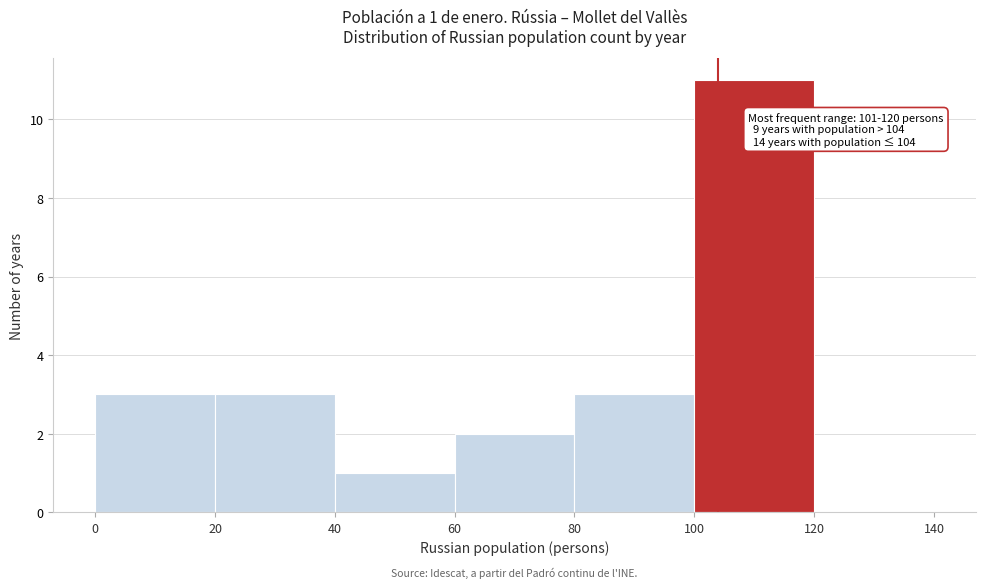

Over which range of the x-axis is the bar tallest?

100 to 120